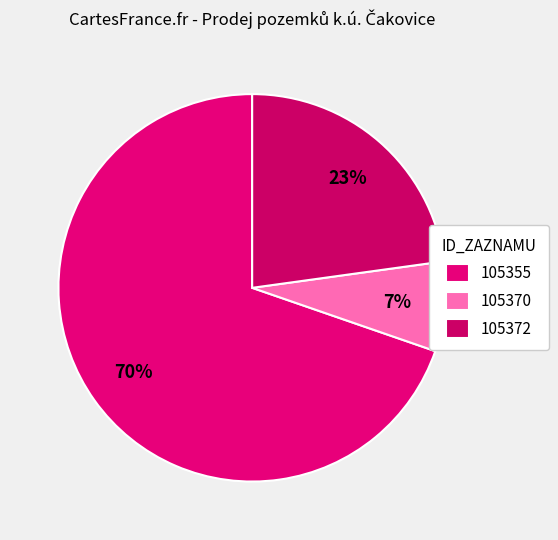

To the nearest percent, what is the difference between the largest and smallest slice percentages?

62%